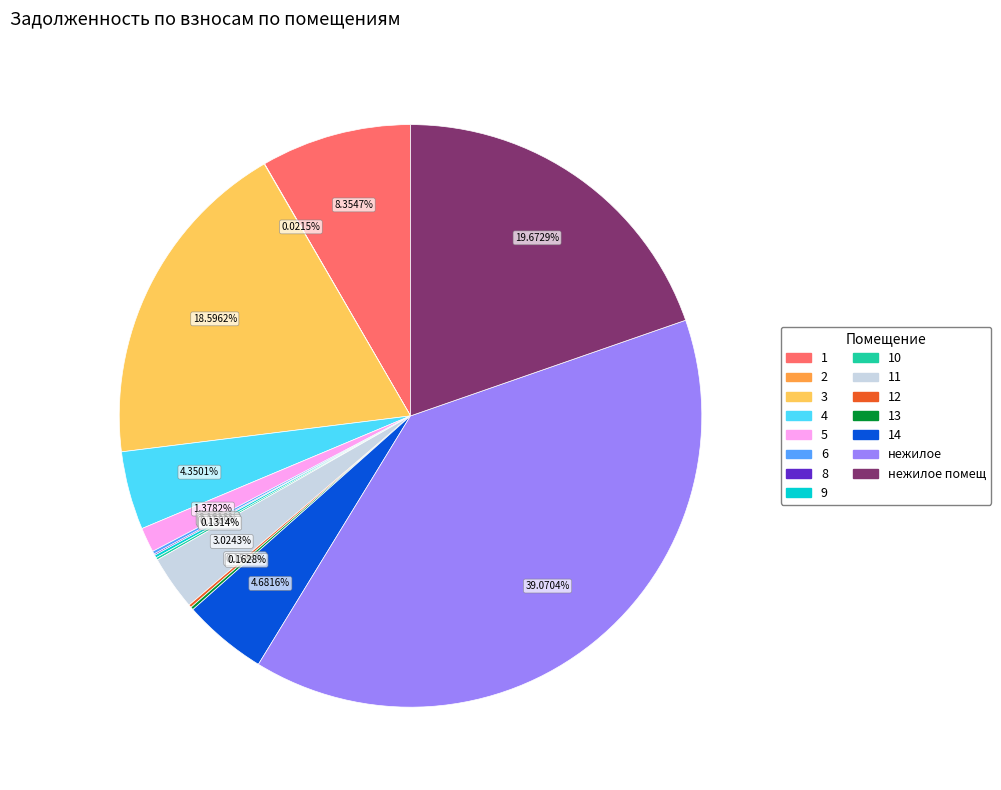

Is there any slice that represents more than half of the pie?

No